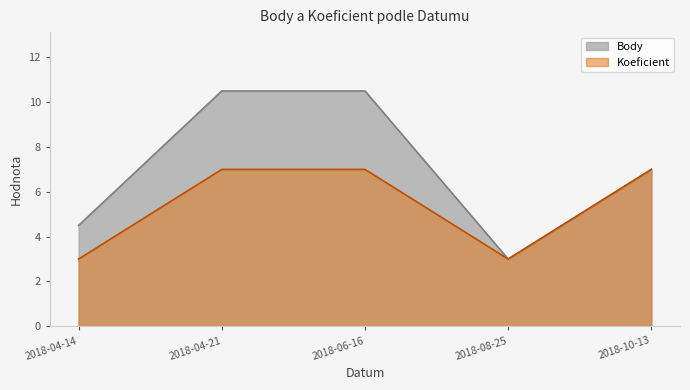

The Koeficient series shows 3.0 at 2018-04-14. True or false?

True